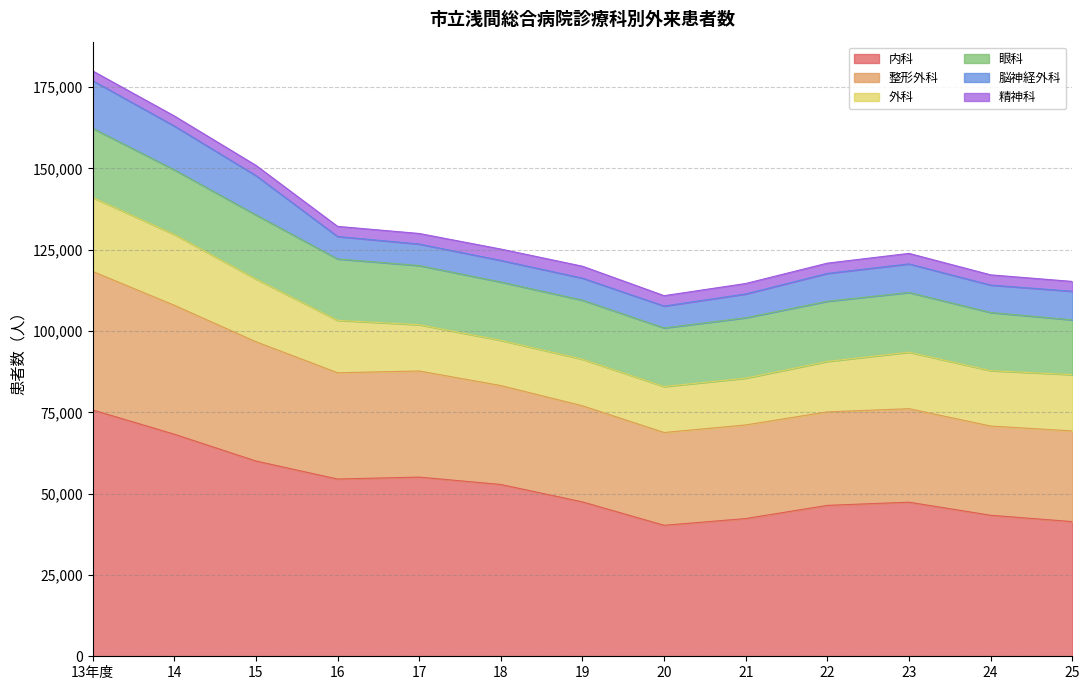

True or false: 精神科 and 外科 intersect in this chart.

False